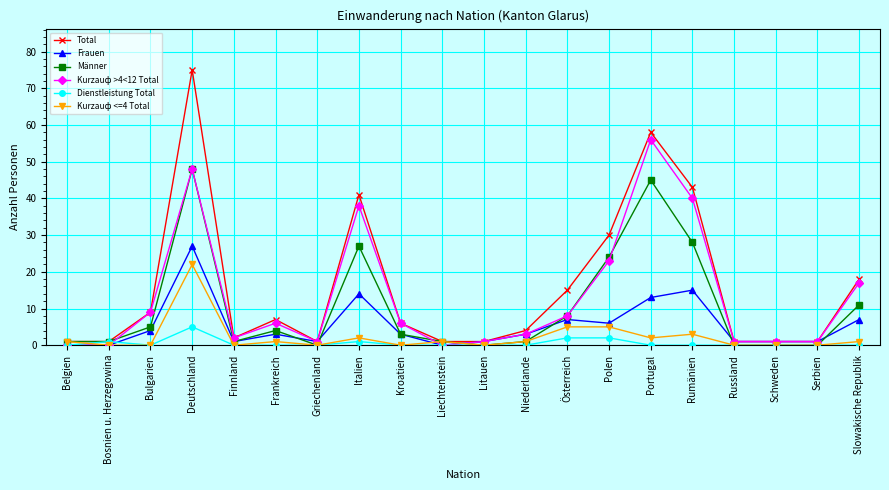

Reading right to left, extract all data points from this chart.

Total: 18	1	1	1	43	58	30	15	4	1	1	6	41	1	7	2	75	9	1	1
Frauen: 7	1	1	1	15	13	6	7	3	1	0	3	14	1	3	1	27	4	0	0
Männer: 11	0	0	0	28	45	24	8	1	0	1	3	27	0	4	1	48	5	1	1
Kurzauф >4<12 Total: 17	1	1	1	40	56	23	8	3	1	0	6	38	1	6	2	48	9	0	0
Dienstleistung Total: 0	0	0	0	0	0	2	2	0	0	0	0	1	0	0	0	5	0	1	0
Kurzauф <=4 Total: 1	0	0	0	3	2	5	5	1	0	1	0	2	0	1	0	22	0	0	1